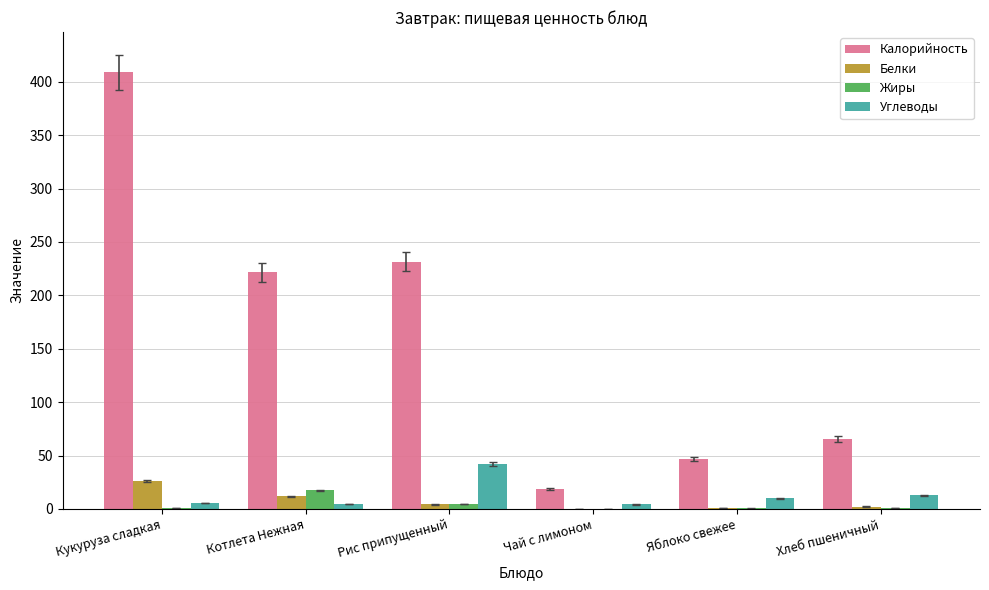

Which series has the widest spread of values?

Калорийность